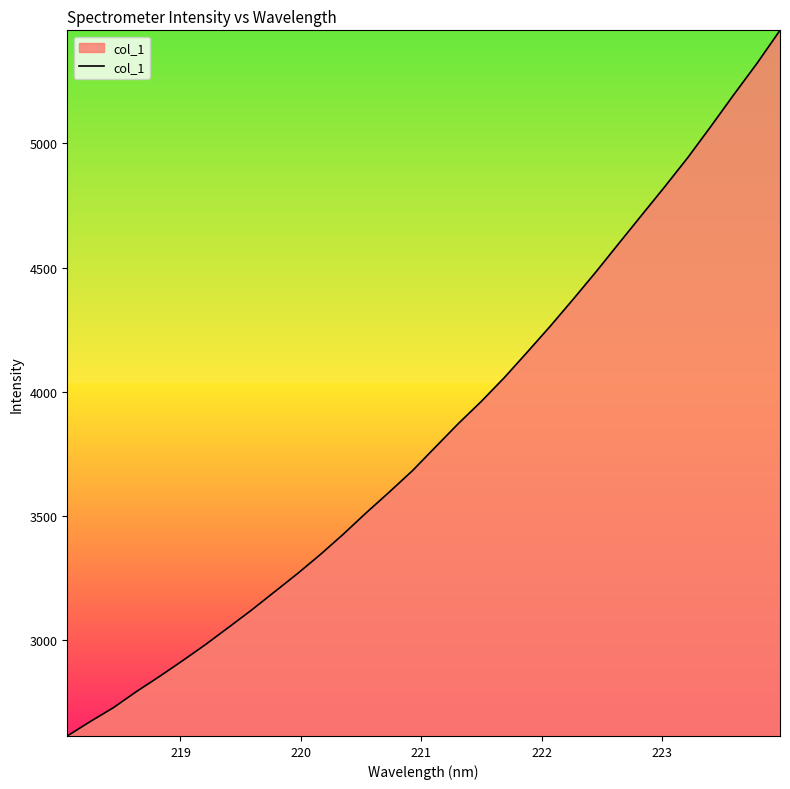

How many values exceed 3776?

16